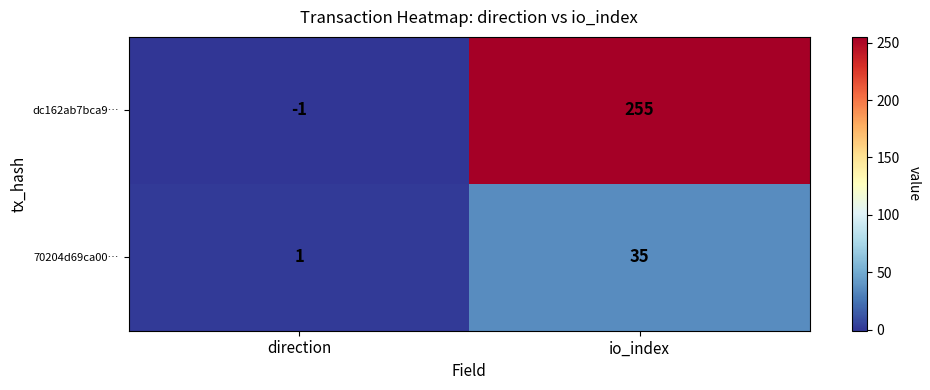

Count the number of data series in this chart.

2